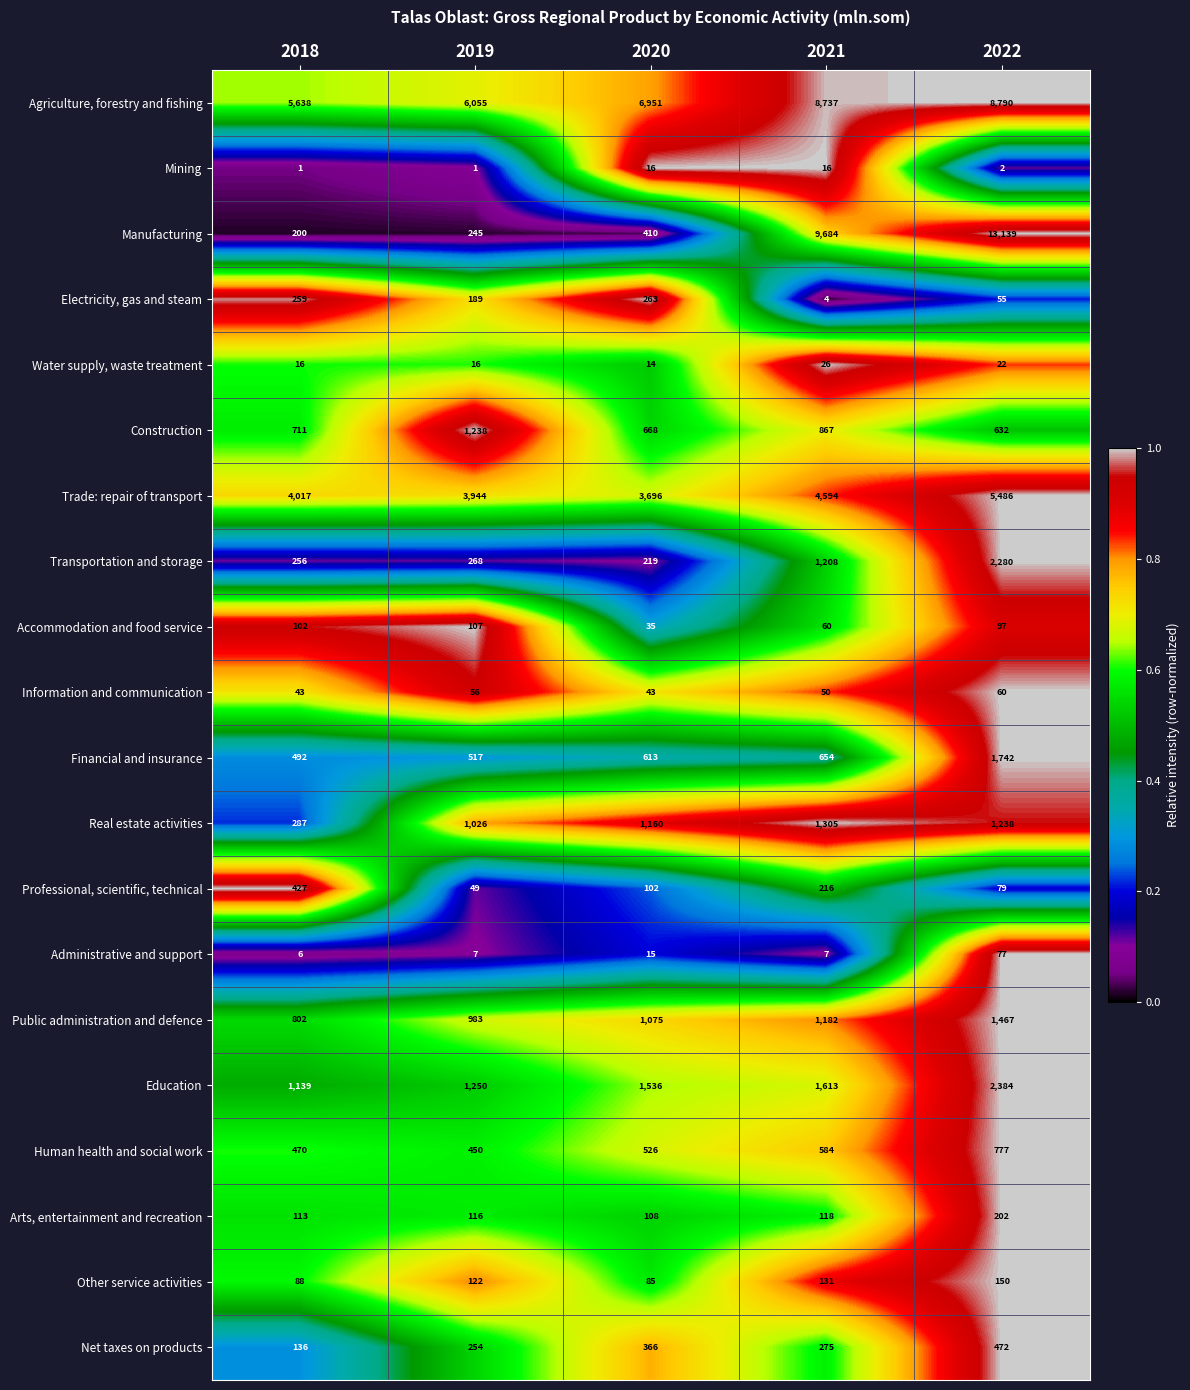

Which series has the largest total across all categories?

Agriculture, forestry and fishing